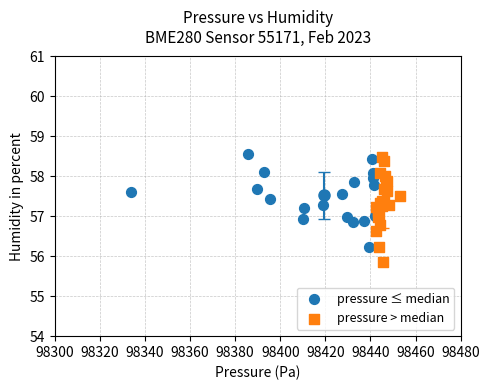

Which series contains the highest Y value?

pressure ≤ median